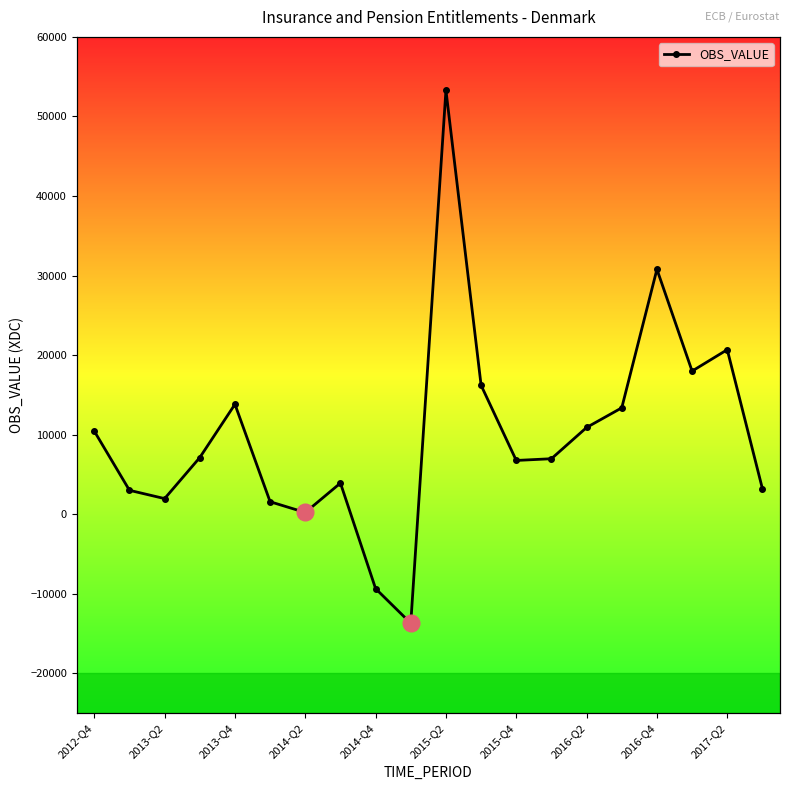

The value at 2014-Q2 is 11776. True or false?

False